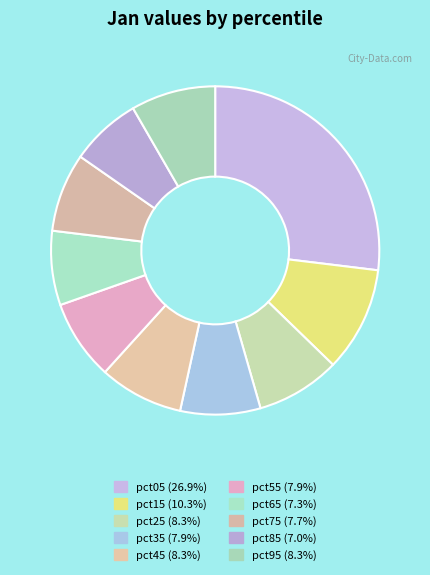

Is the sum of pct75 and pct05 greater than half?

No